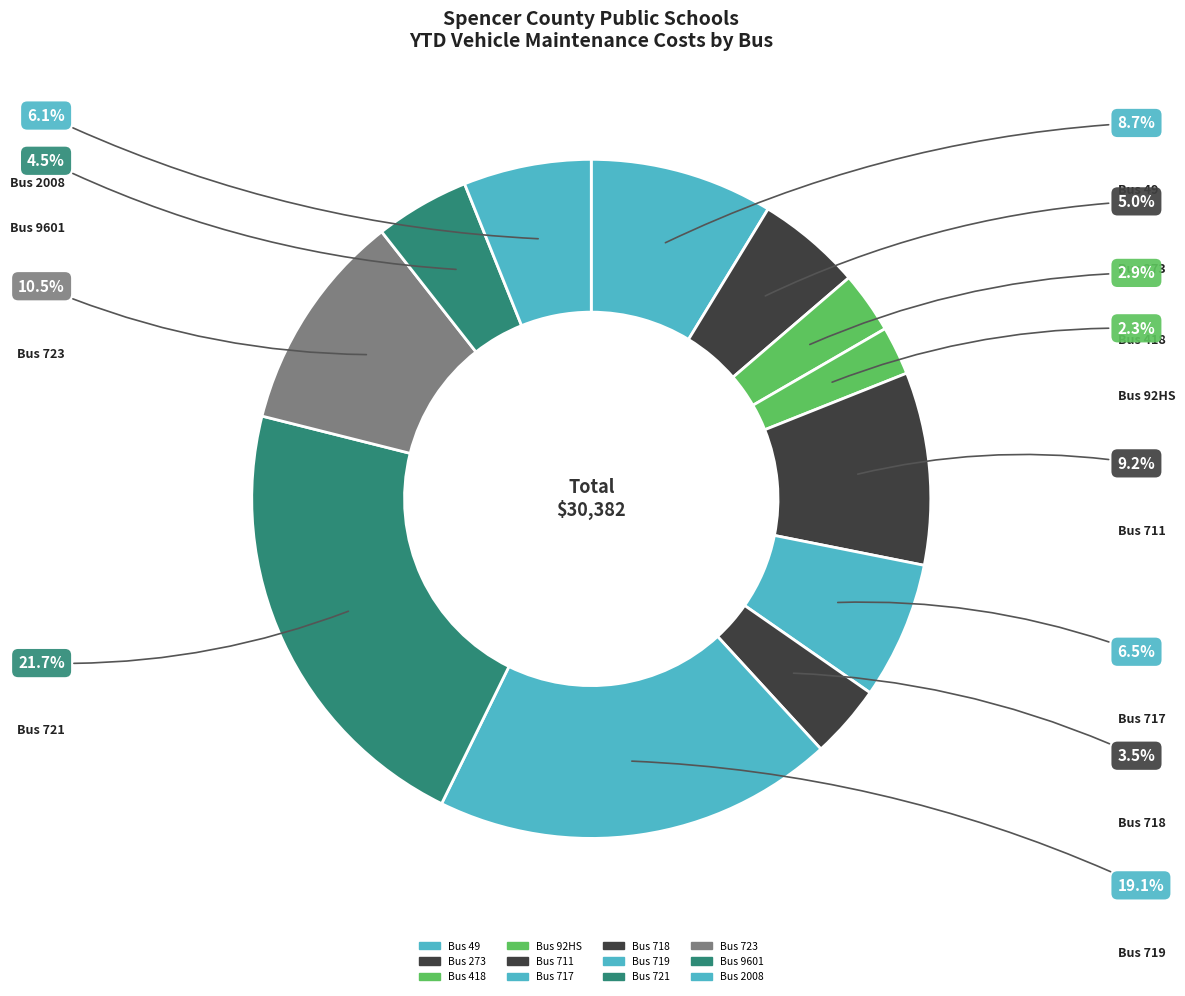

Which slice is the largest?

Bus 721